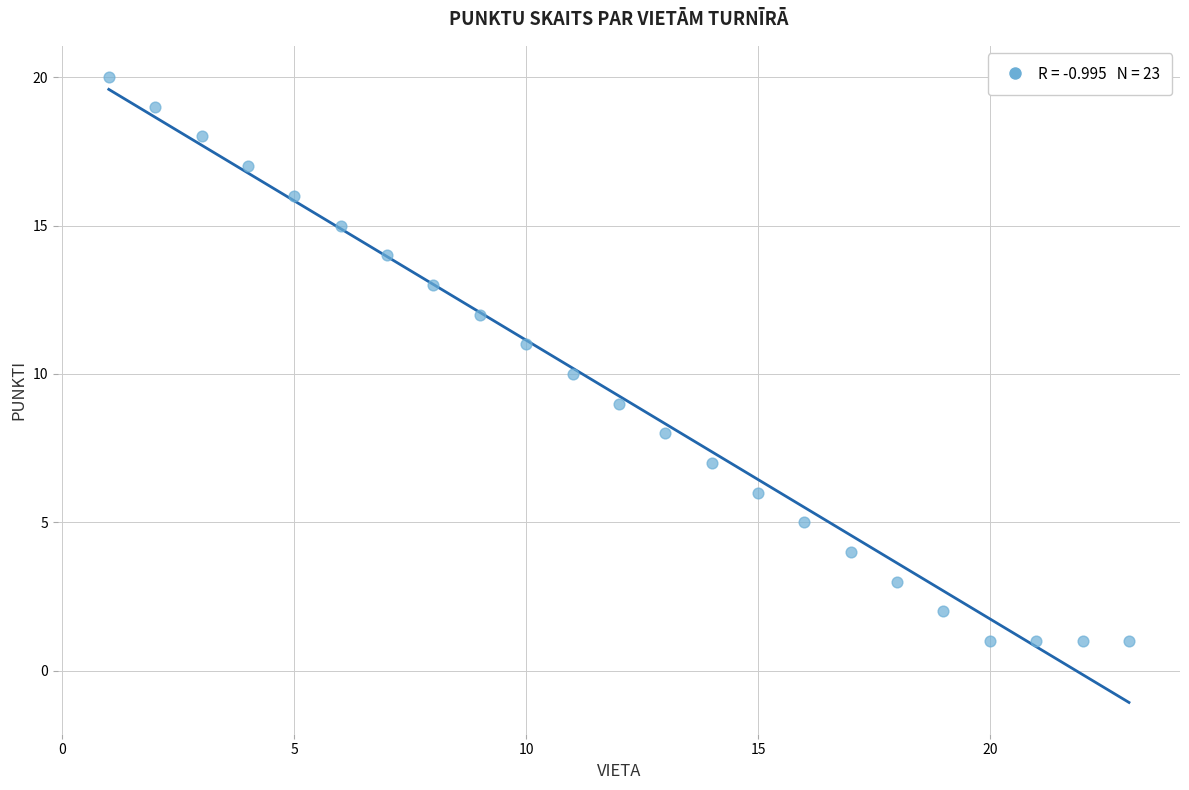

What is the range of X values (max minus min)?

22